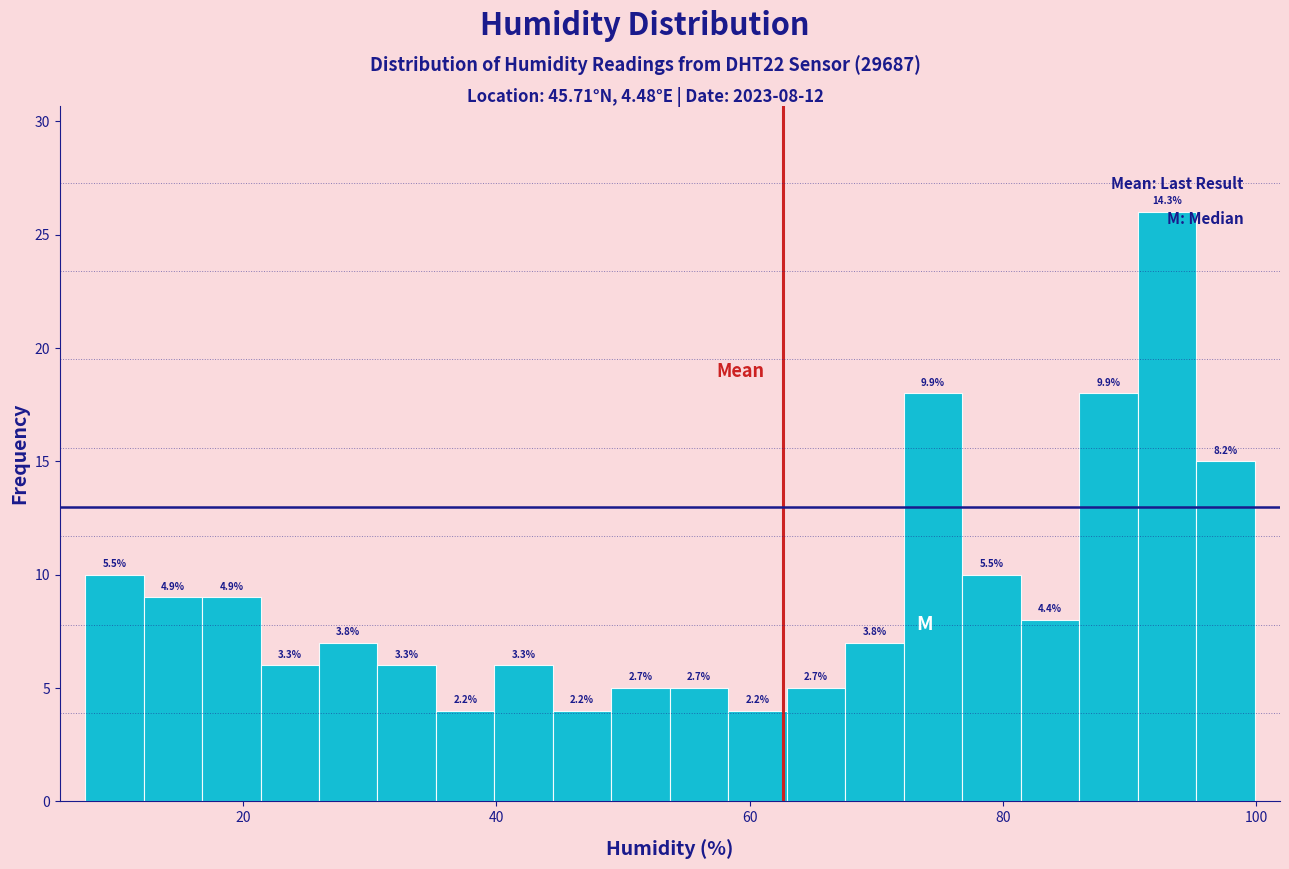

Read against the x-axis, roughly where is the centre of the tallest bar?

92